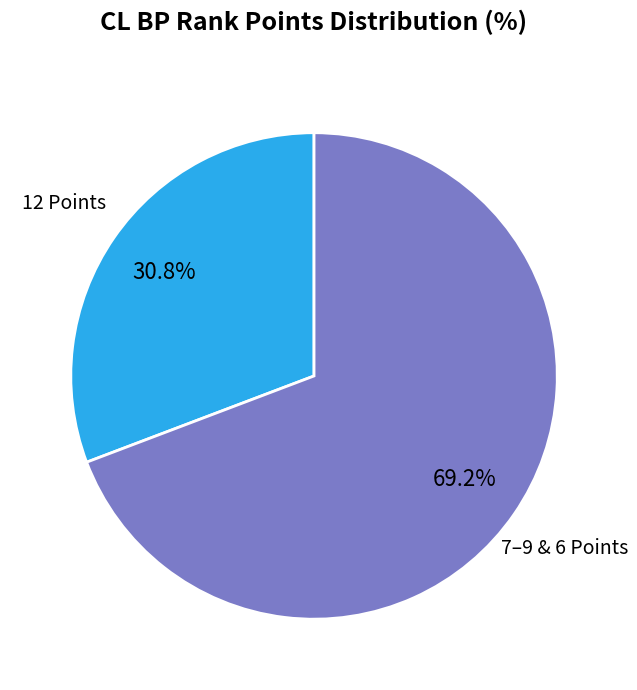

Which has a higher value, 7–9 & 6 Points or 12 Points?

7–9 & 6 Points